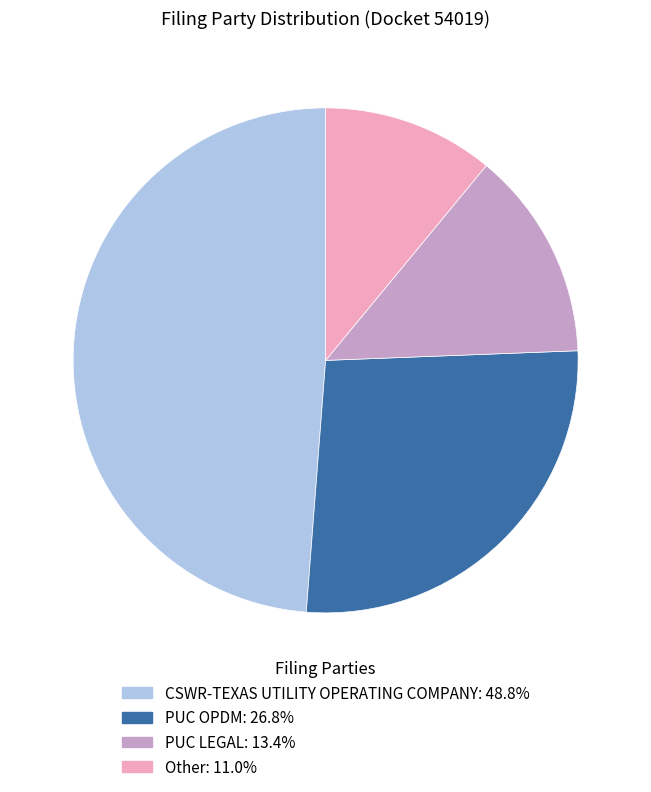

Does PUC LEGAL represent more than half of the total?

No